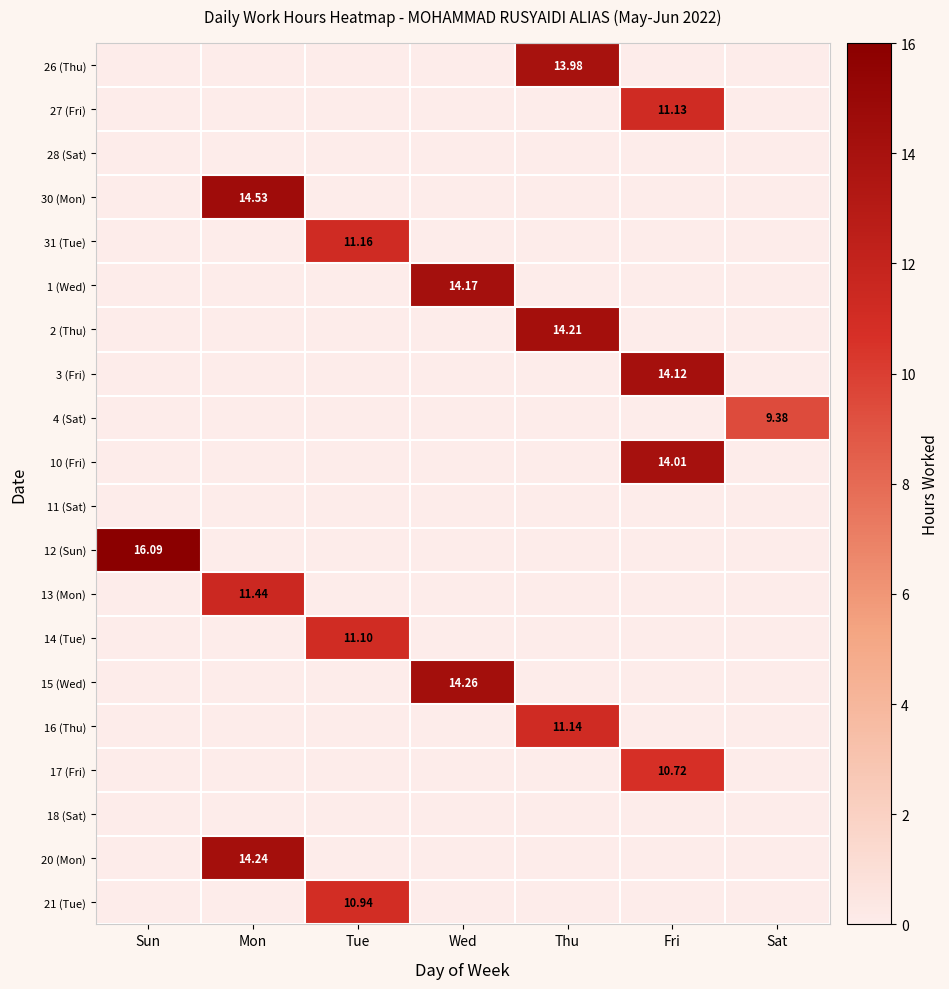

List the labels in order of 14 (Tue) value, smallest first.

Sun, Mon, Wed, Thu, Fri, Sat, Tue